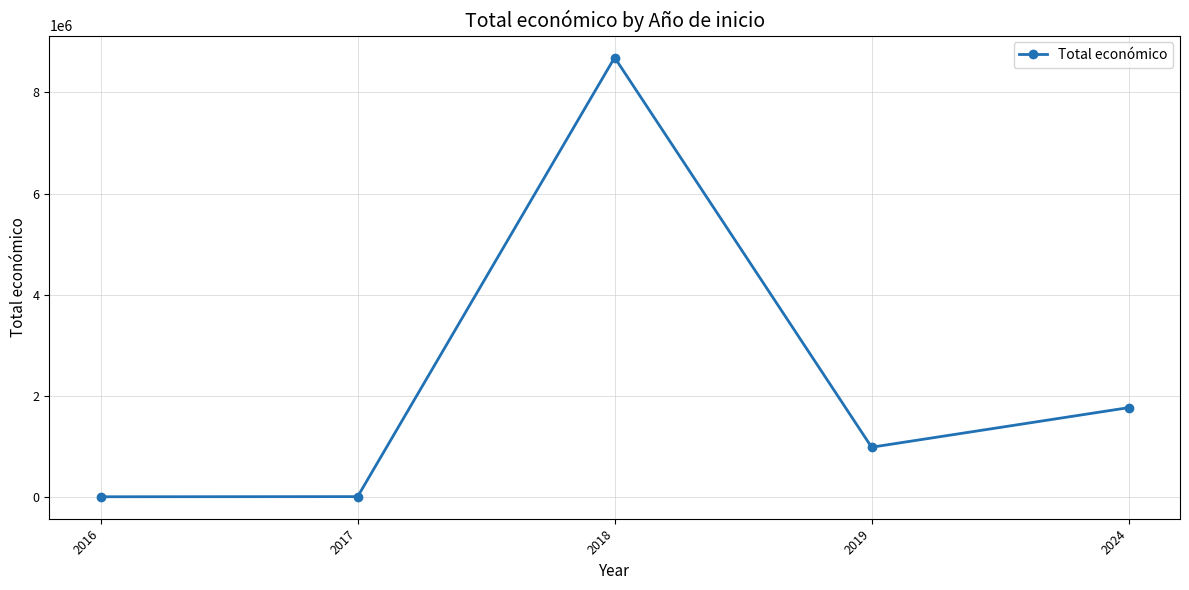

How many data points are less than 990608?

2